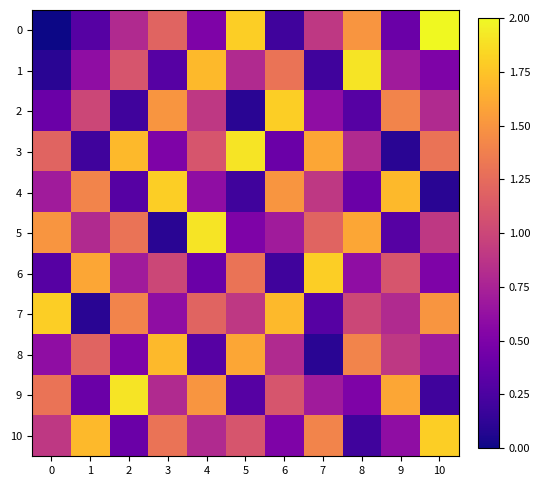

Count the number of categories in the chart.

11